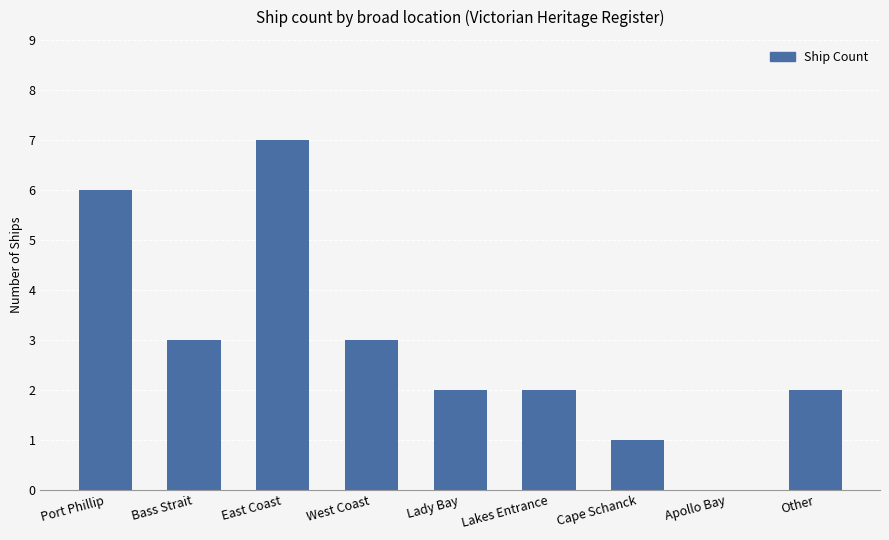

Approximately how many times larger is the value at West Coast compared to Bass Strait?

1.0